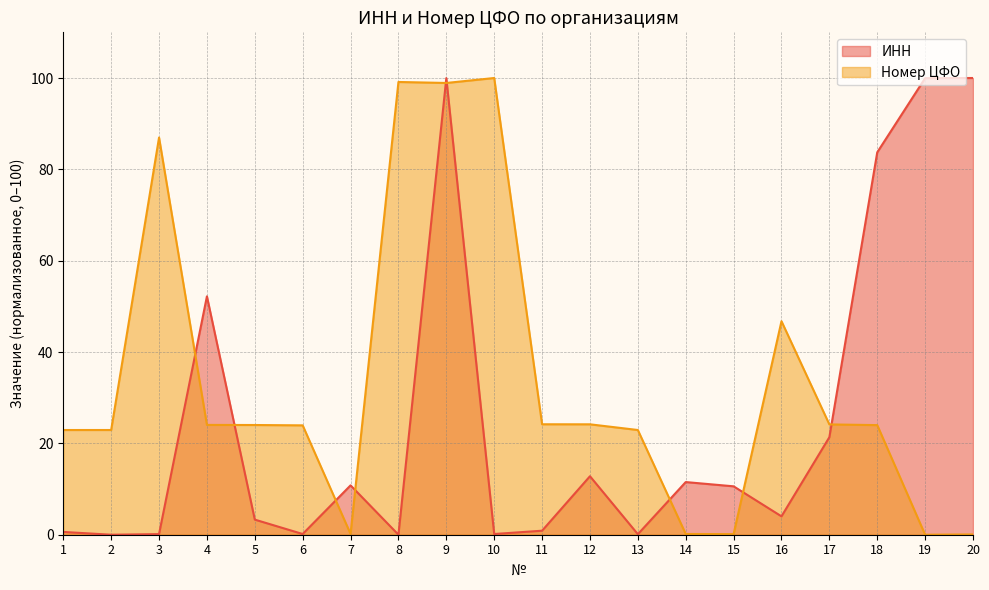

Reading left to right, transcribe all the data shown in this chart.

ИНН: 1=0.6	2=0.0	3=0.1	4=52.2	5=3.3	6=0.2	7=10.8	8=0.0	9=100.0	10=0.2	11=0.9	12=12.8	13=0.1	14=11.5	15=10.6	16=4.0	17=21.4	18=83.7	19=100.0	20=100.0
Номер ЦФО: 1=22.9	2=22.9	3=87.0	4=24.0	5=24.0	6=23.9	7=0.2	8=99.1	9=98.9	10=100.0	11=24.2	12=24.2	13=22.9	14=0.2	15=0.1	16=46.8	17=24.2	18=24.0	19=0.0	20=0.1